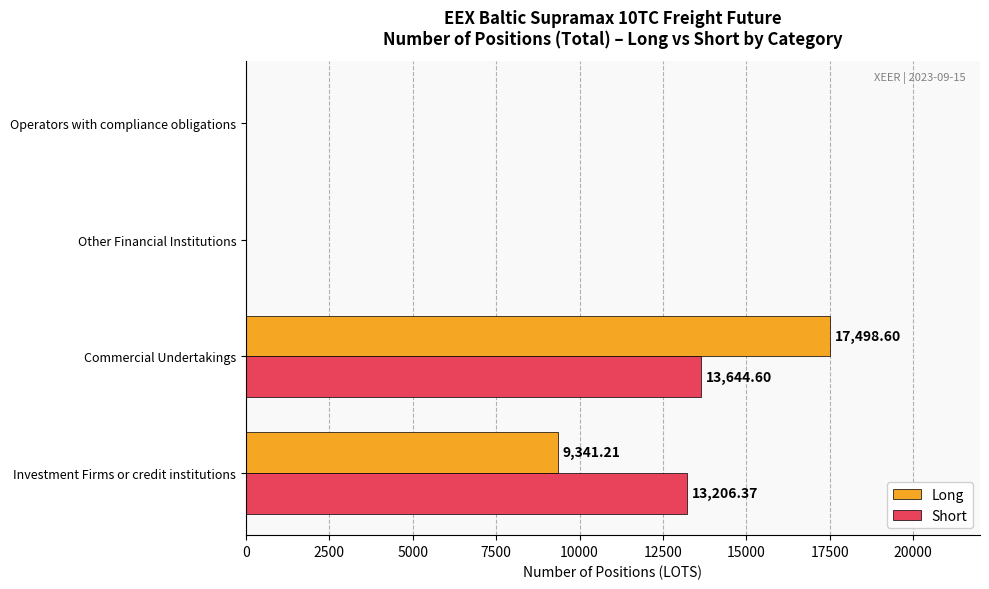

Which series has the largest total across all categories?

Short